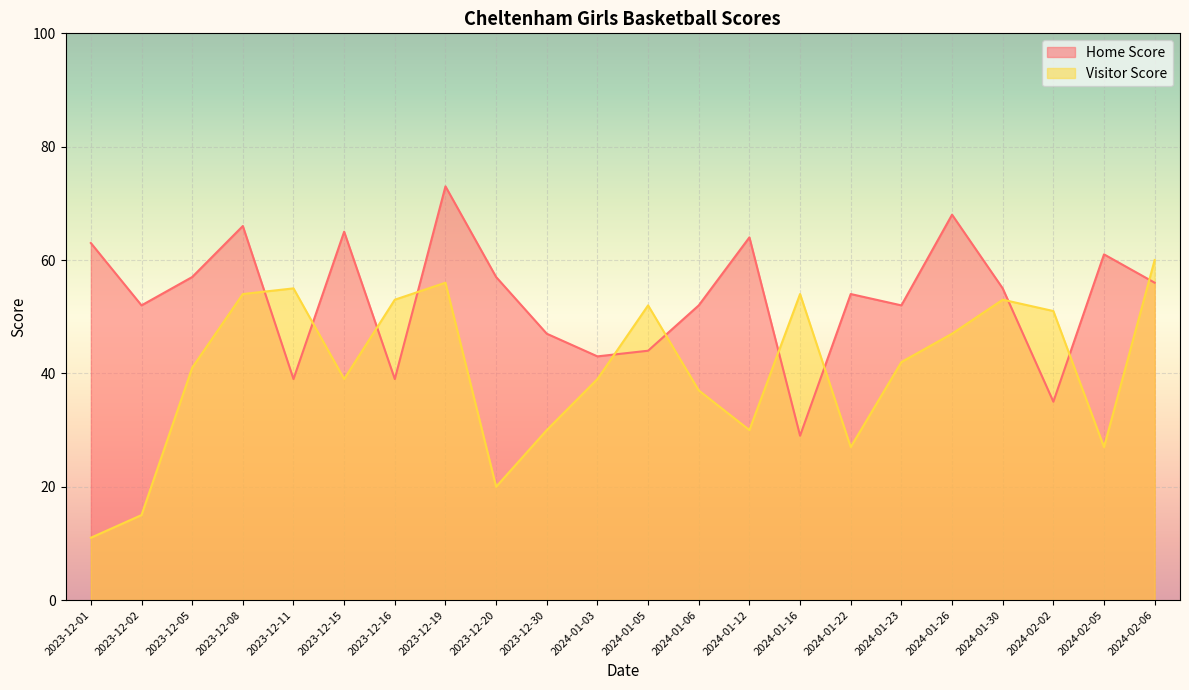

What position from the right is 2023-12-20?

14